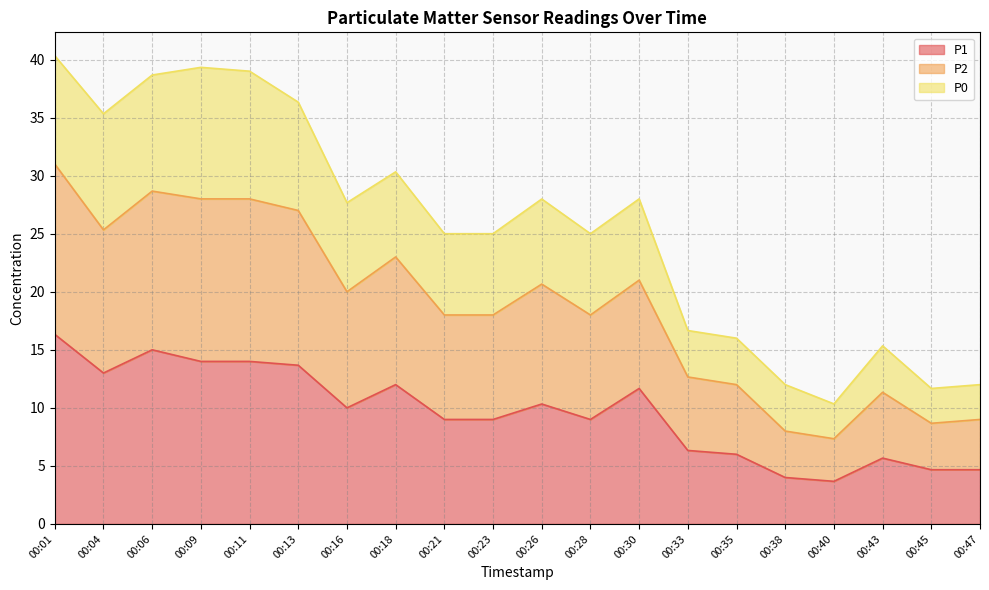

What value does the P1 series have at 00:43?

5.7